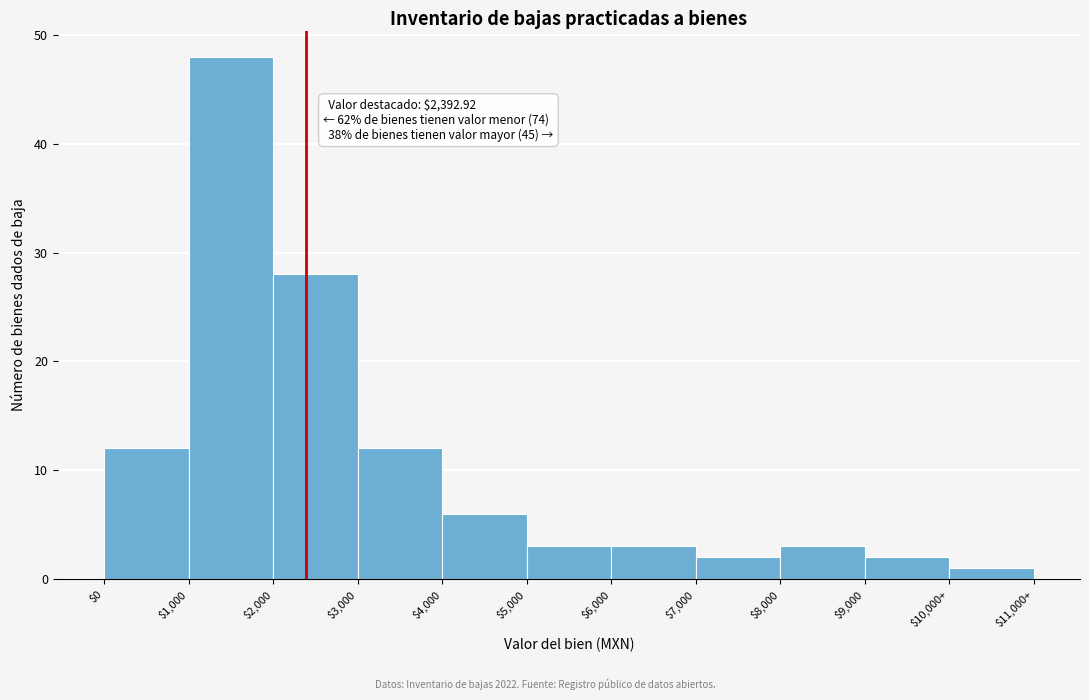

Reading left to right, extract all data points from this chart.

12	48	28	12	6	3	3	2	3	2	1